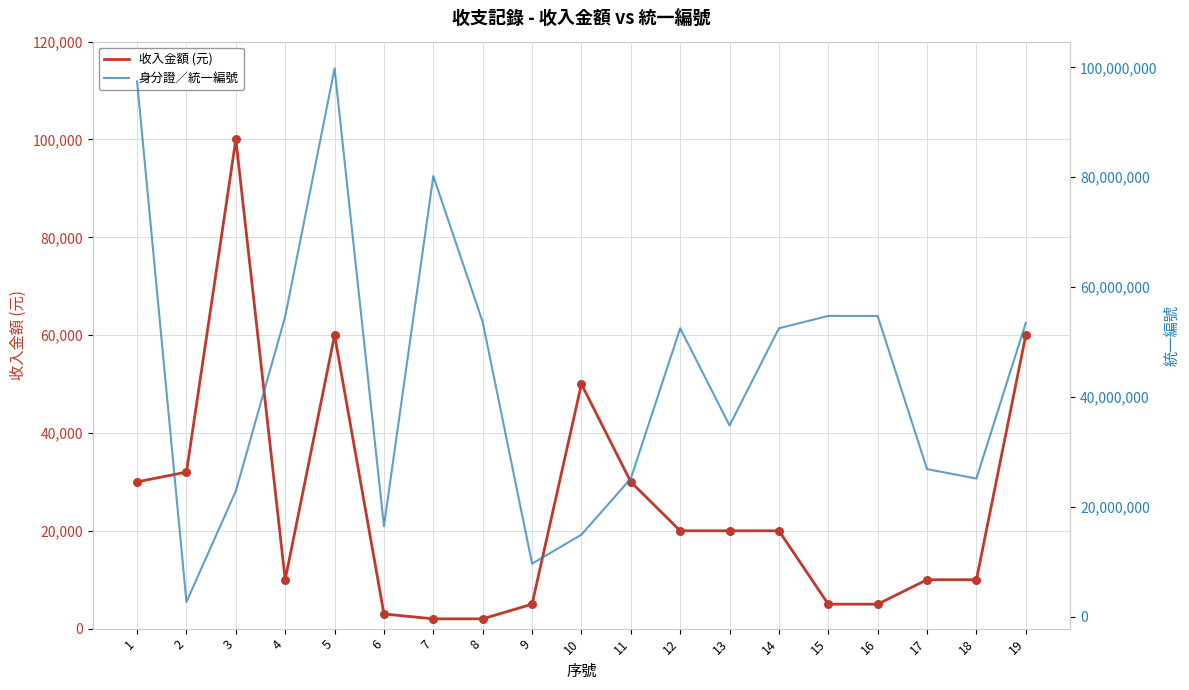

Which series contains the highest Y value?

身分證／統一編號